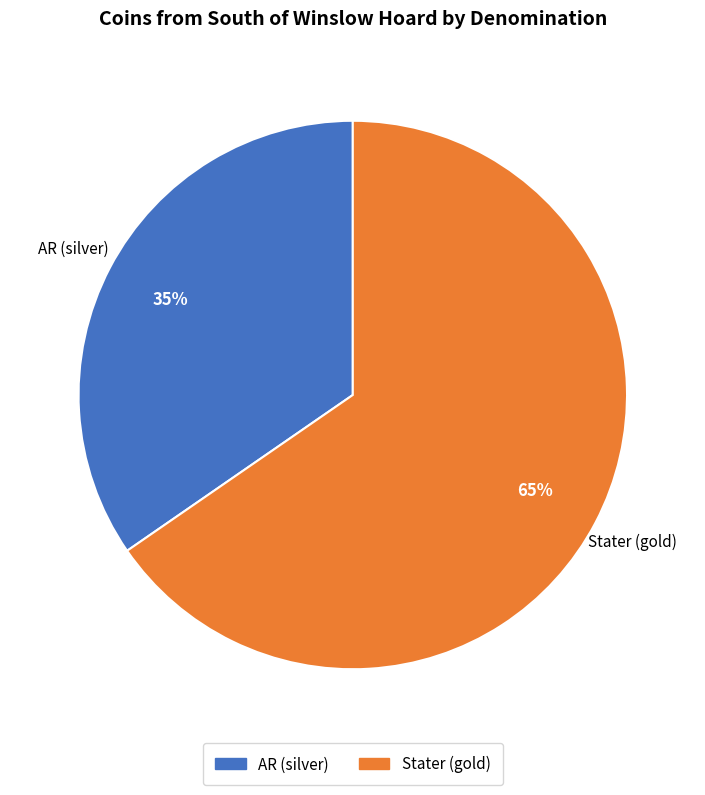

Count the number of slices in the pie.

2